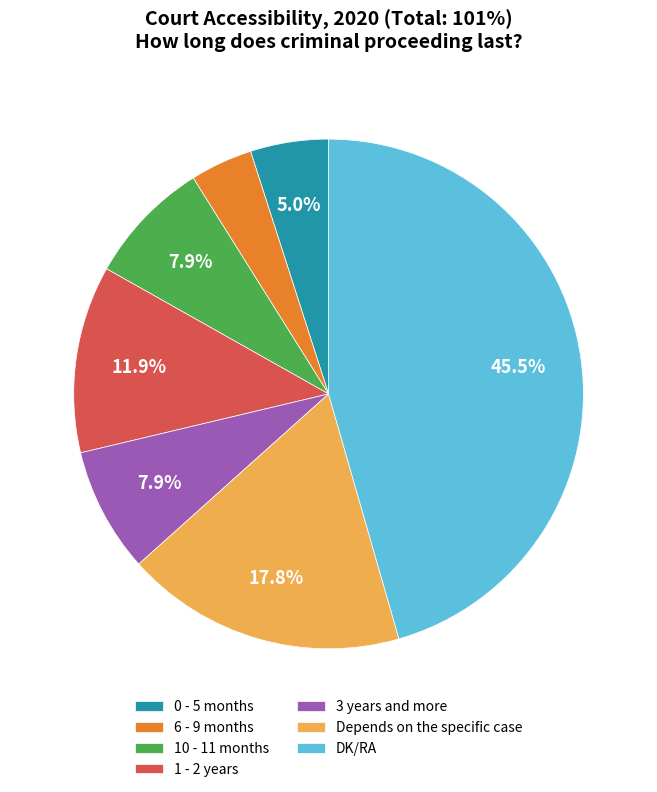

Does 10 - 11 months represent more than half of the total?

No